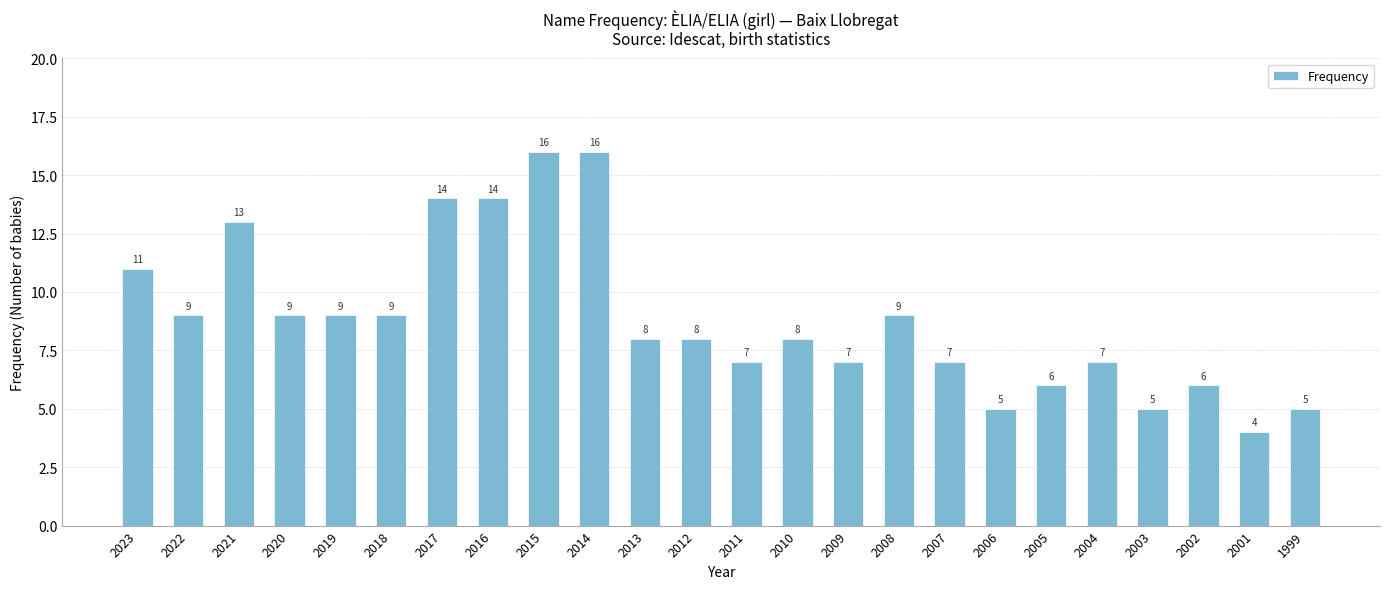

What is the average value?

9